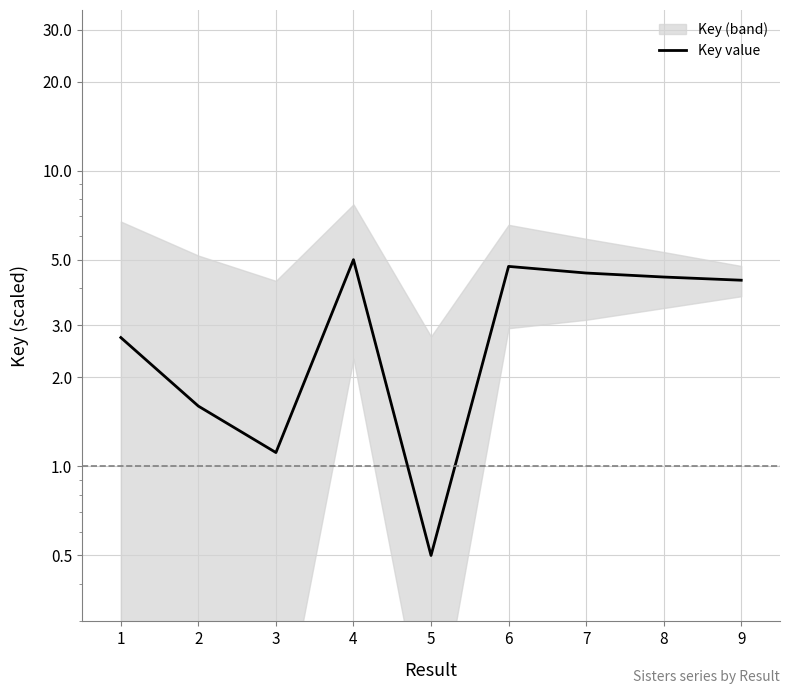

List the labels in order of value, smallest first.

5, 3, 2, 1, 9, 8, 7, 6, 4